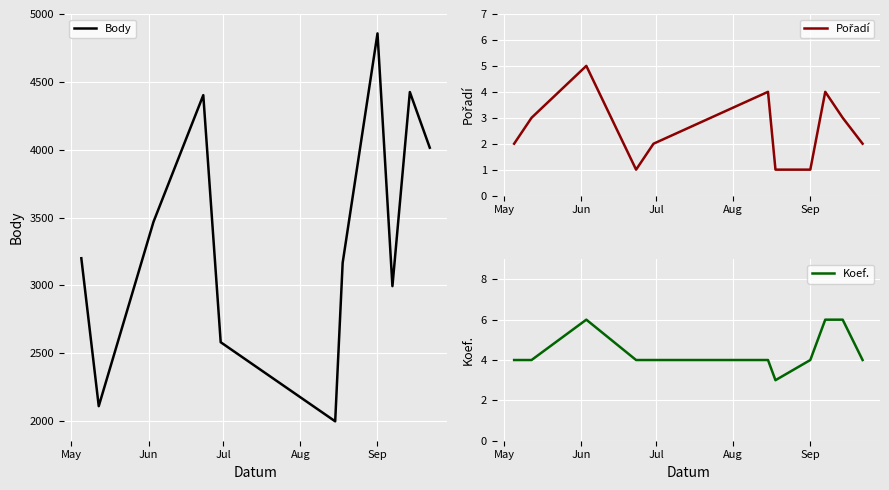

True or false: Pořadí has more than 1 points higher than both neighbors.

True